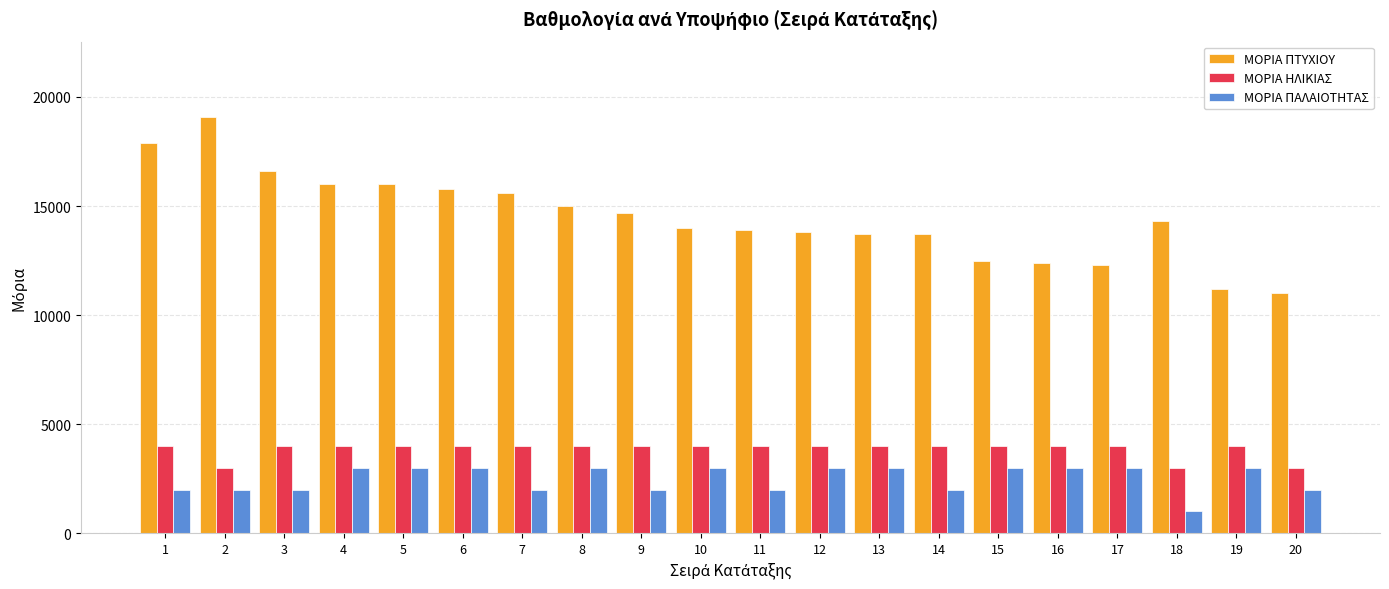

What is the approximate value of ΜΟΡΙΑ ΠΤΥΧΙΟΥ at 13, to the nearest 50?

13700